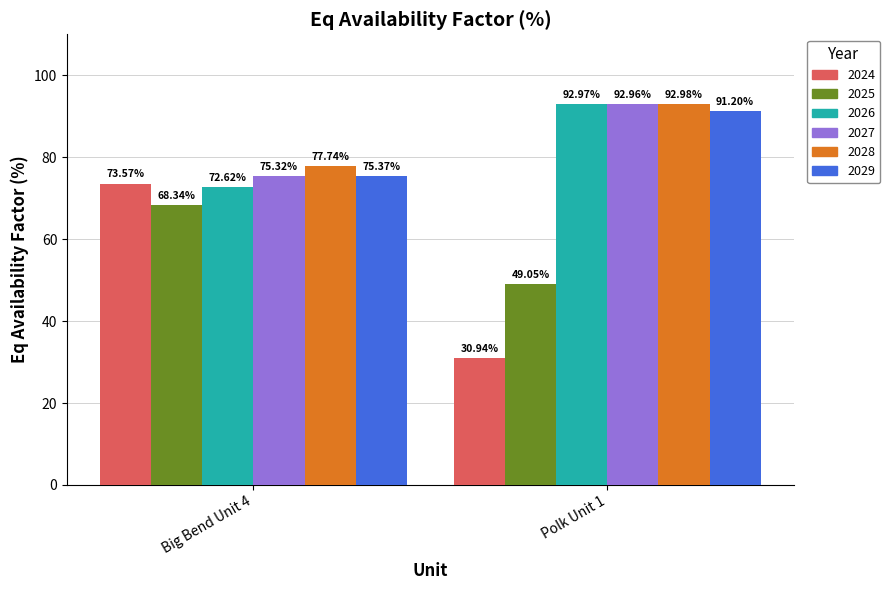

How many bars are there in total?

12